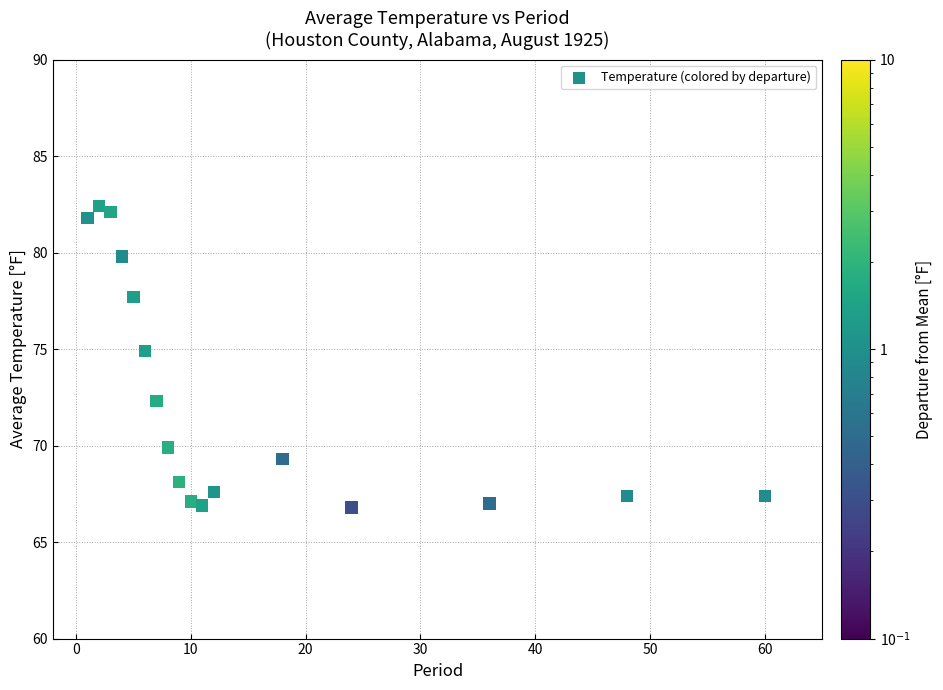

What Y value in the scatter plot is closest to 74?

74.9